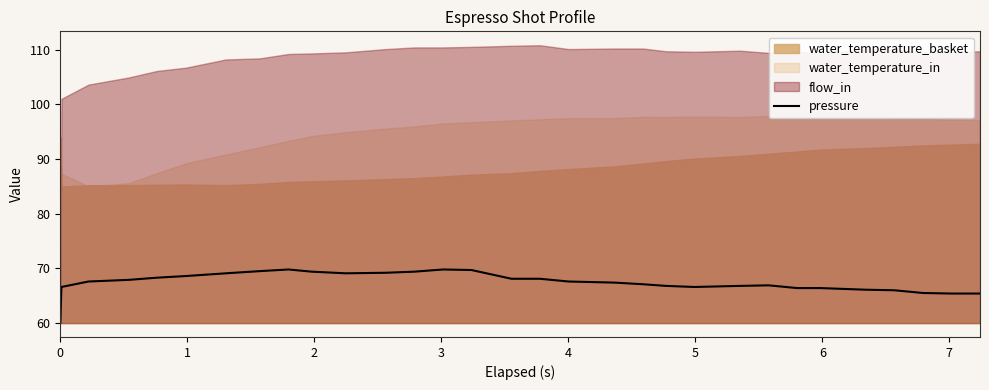

What is the lowest value of the pressure series?

60.0